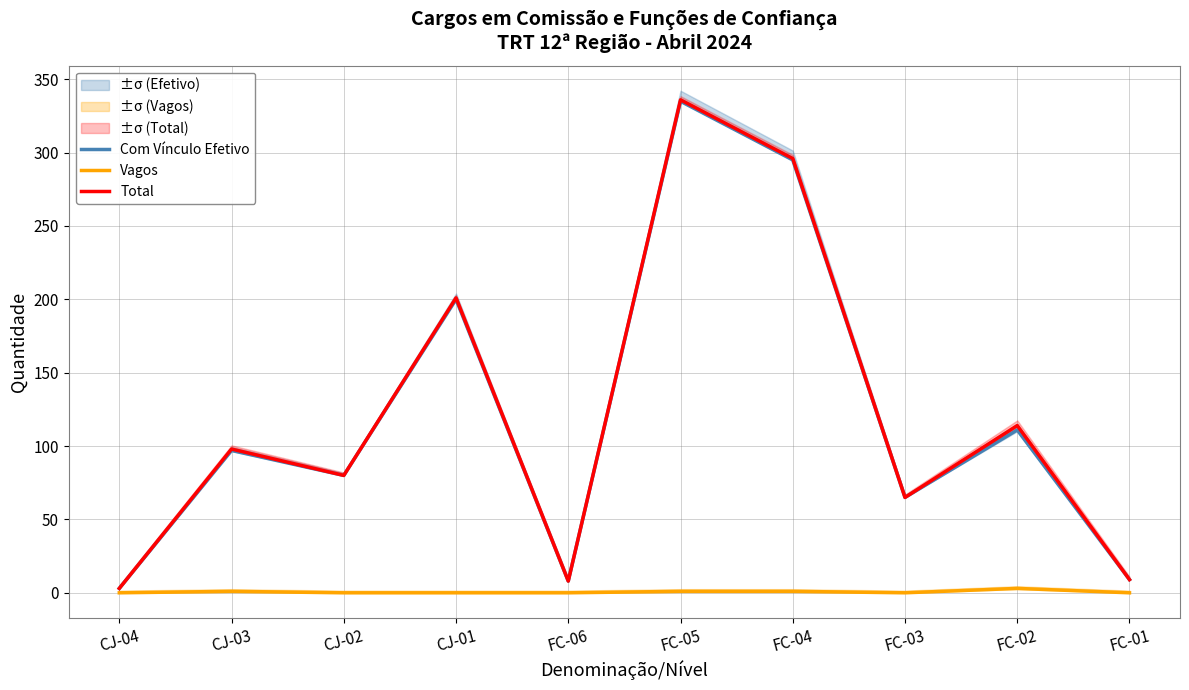

Rank the categories by Total value from highest to lowest.

FC-05, FC-04, CJ-01, FC-02, CJ-03, CJ-02, FC-03, FC-01, FC-06, CJ-04